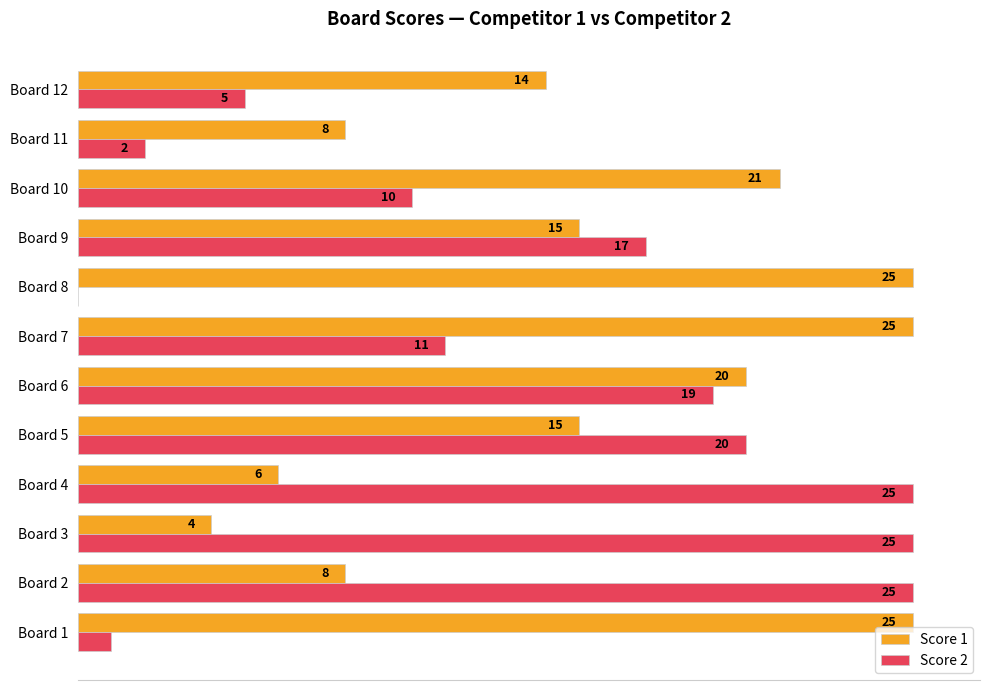

At which label is Score 2 closest to 12?

Board 7